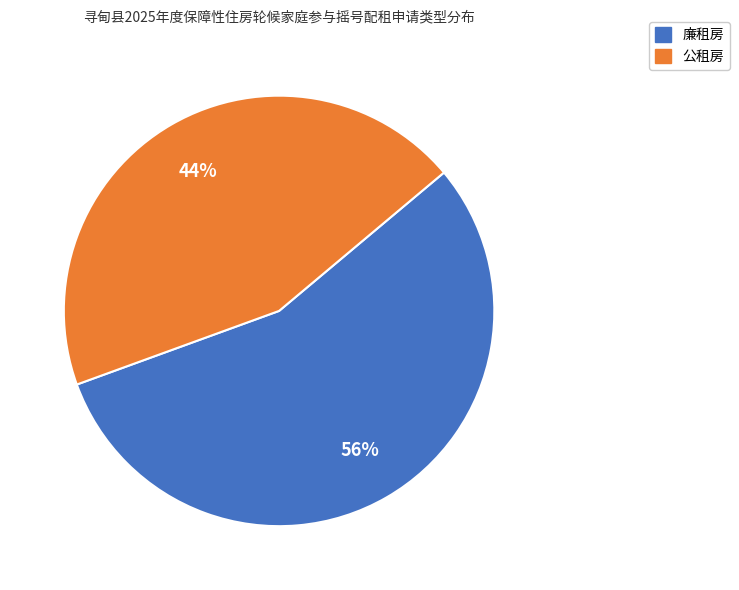

Which has a higher value, 廉租房 or 公租房?

廉租房